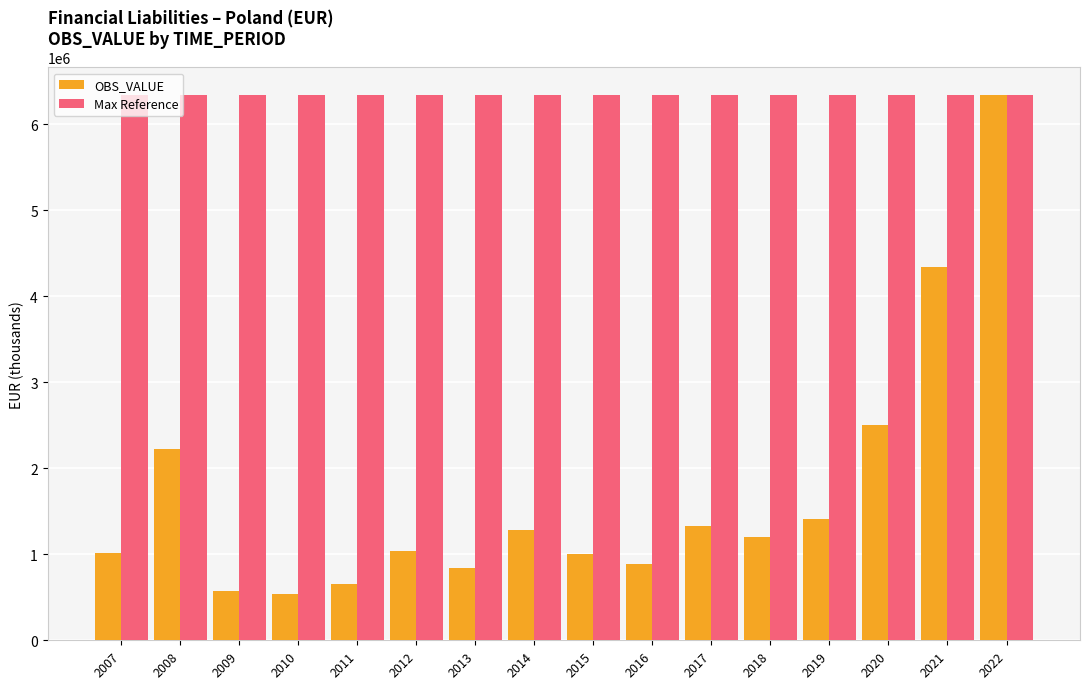

What is the total value across all series at 2010?

6883774